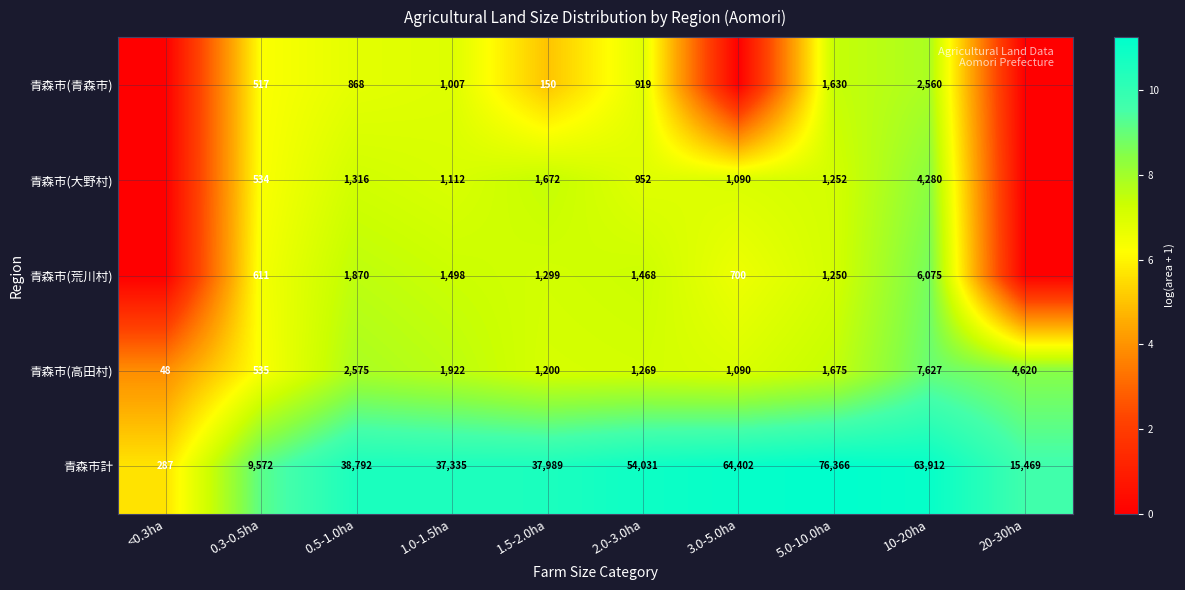

What is the total value across all series at 2.0-3.0ha?

58639